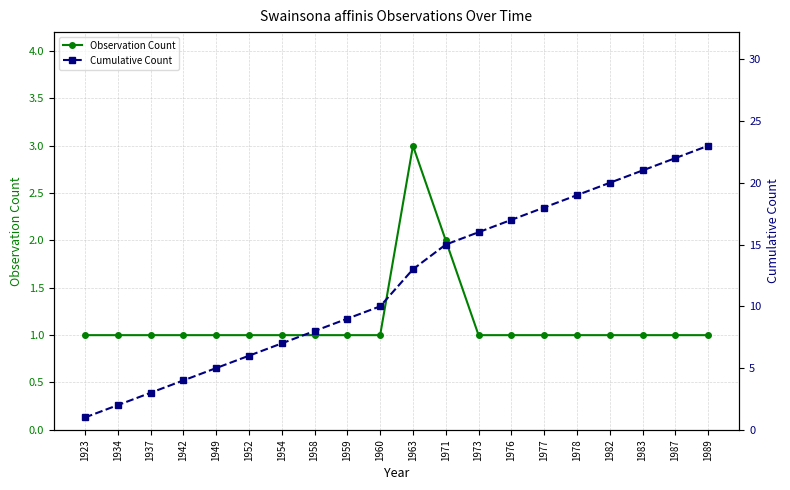

Rank the series at 1942 from highest to lowest value.

Cumulative Count, Observation Count